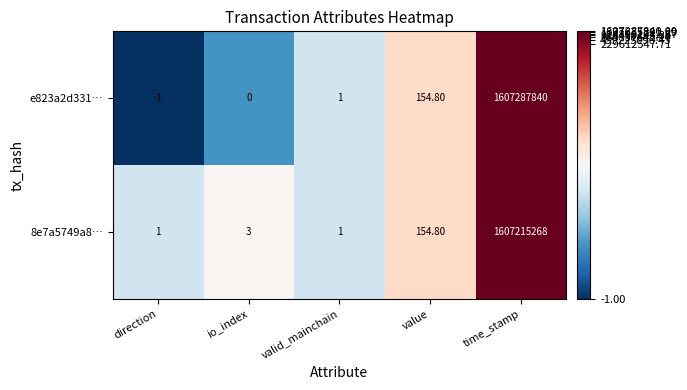

At which category does the chart reach its minimum across all series?

direction